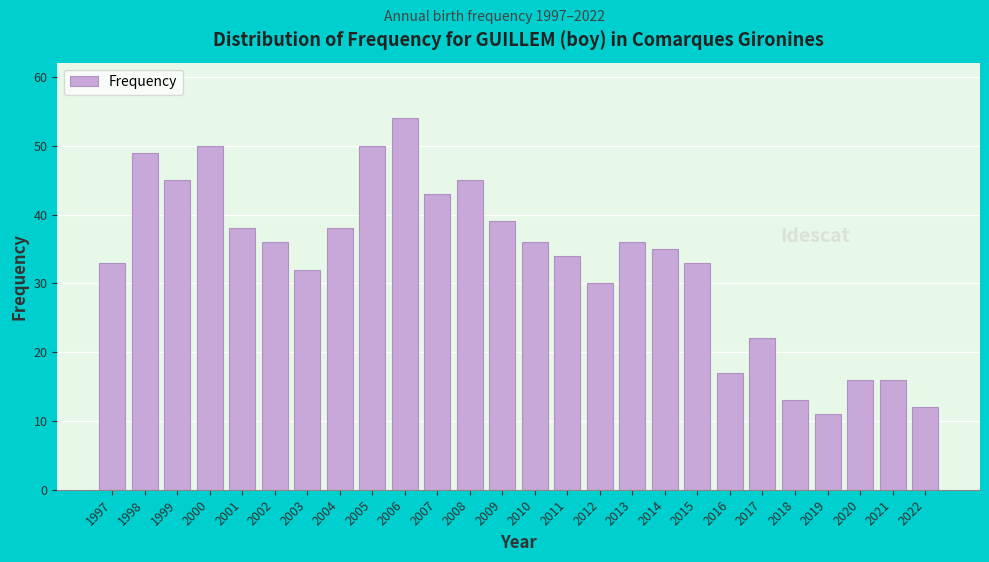

Reading left to right, transcribe all the data shown in this chart.

33	49	45	50	38	36	32	38	50	54	43	45	39	36	34	30	36	35	33	17	22	13	11	16	16	12